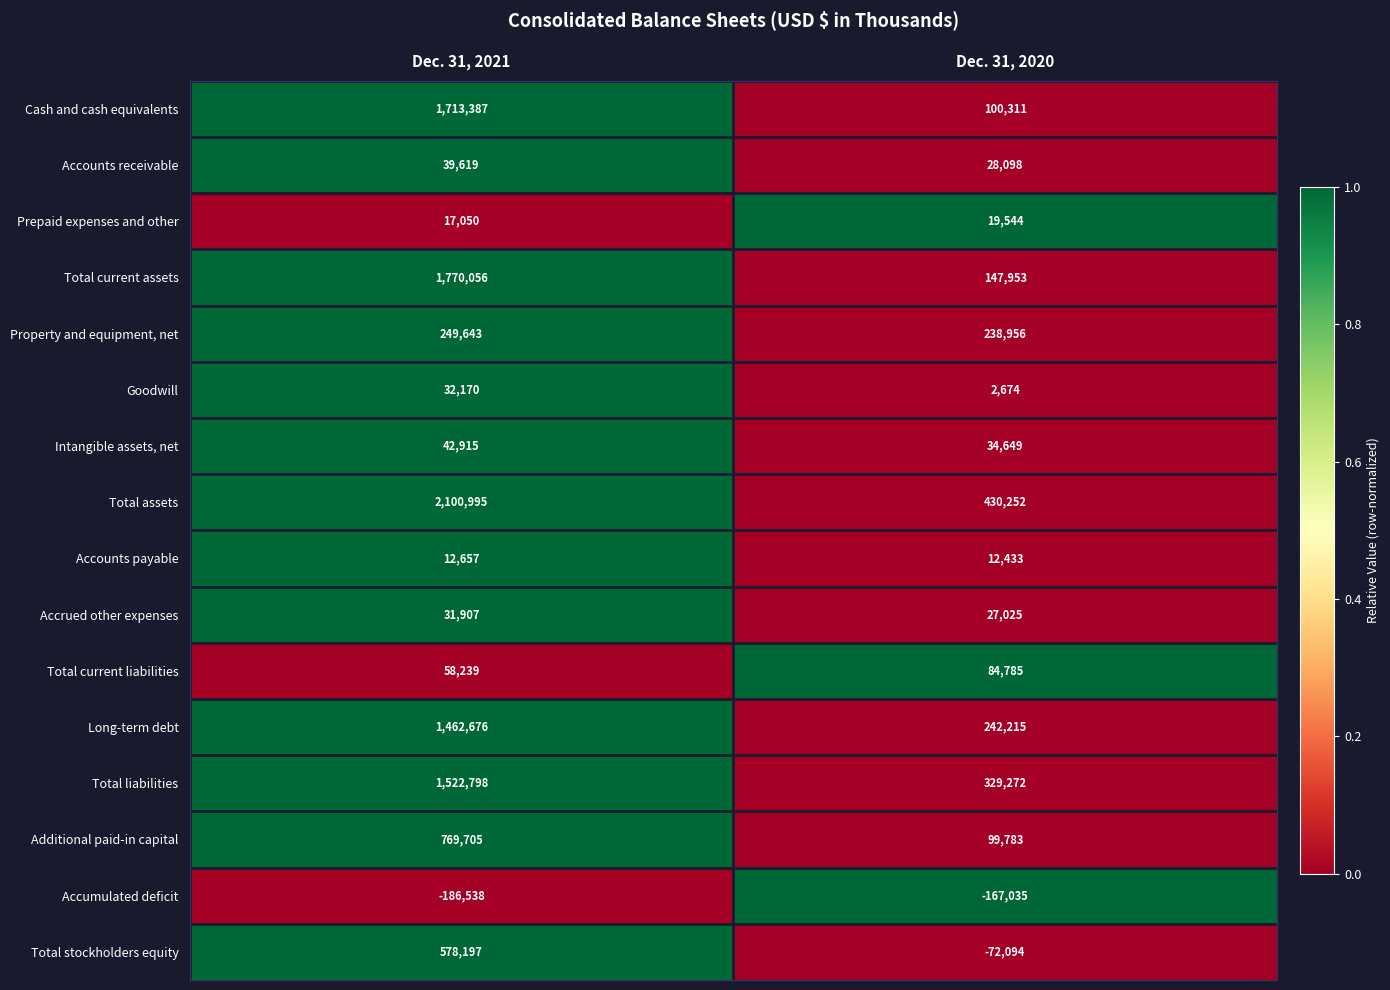

What is the difference between the maximum and minimum values in the Accounts receivable series?

11521